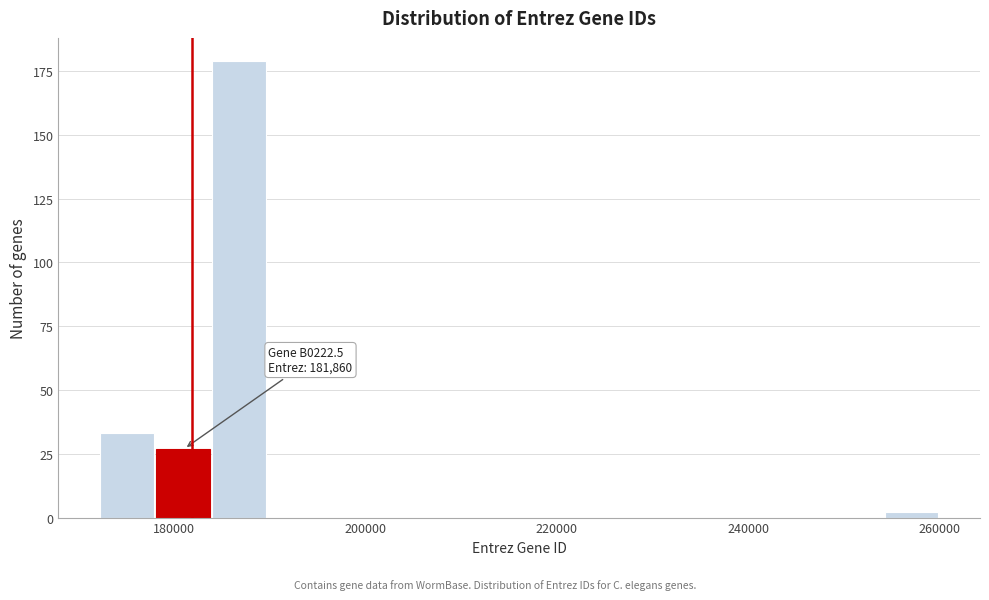

Around what value on the x-axis is the tallest bar? Give the approximate position of its centre, as read against the axis.

186000